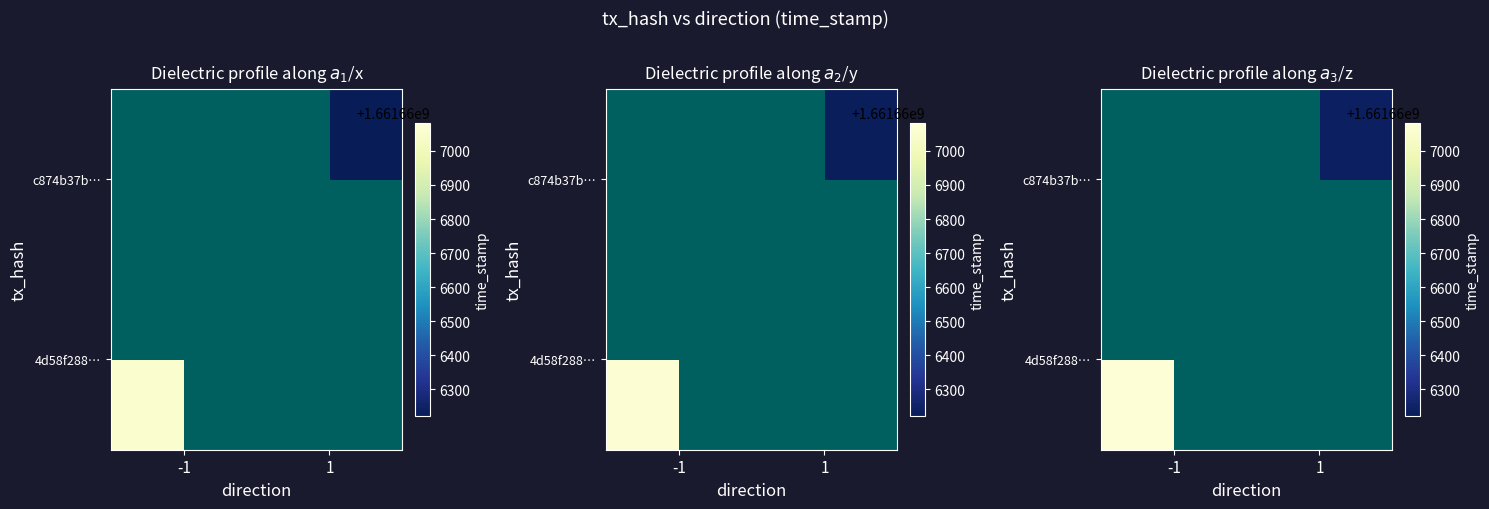

Is it true that c874b37b6d1b86cc5dad5446d6b7fe63ef8b493 equals 1 at direction?

False